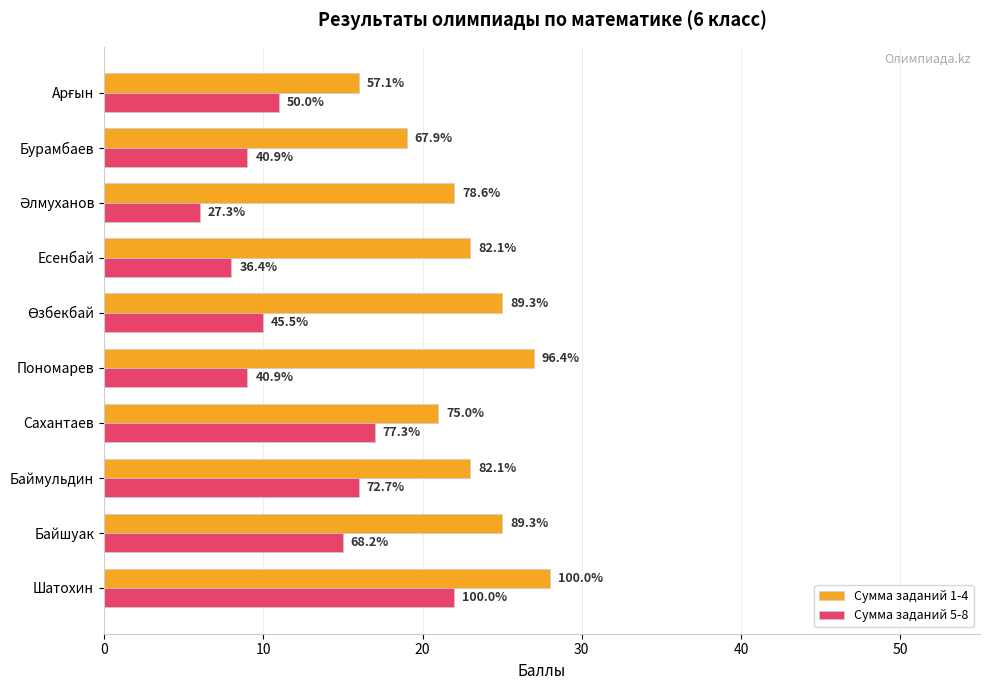

What are all the series names shown in the legend?

Сумма заданий 1-4, Сумма заданий 5-8